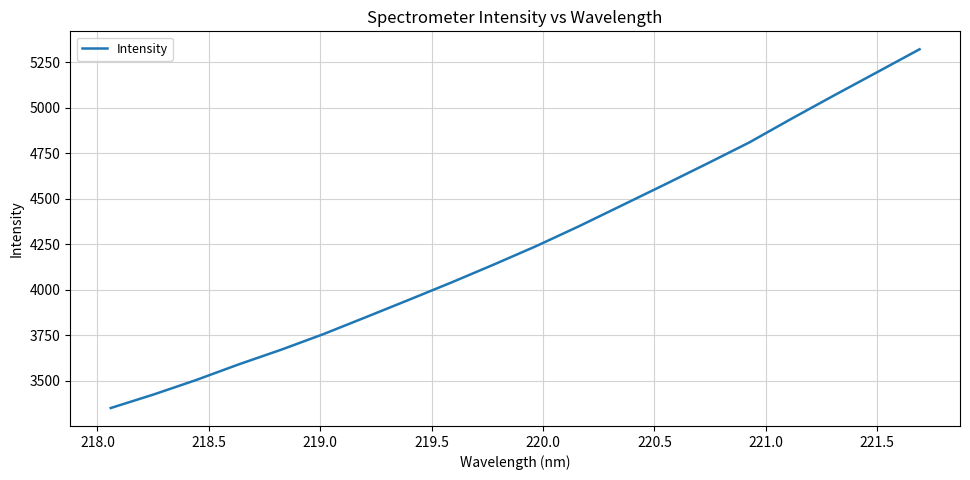

What is the greatest value displayed?

5322.6